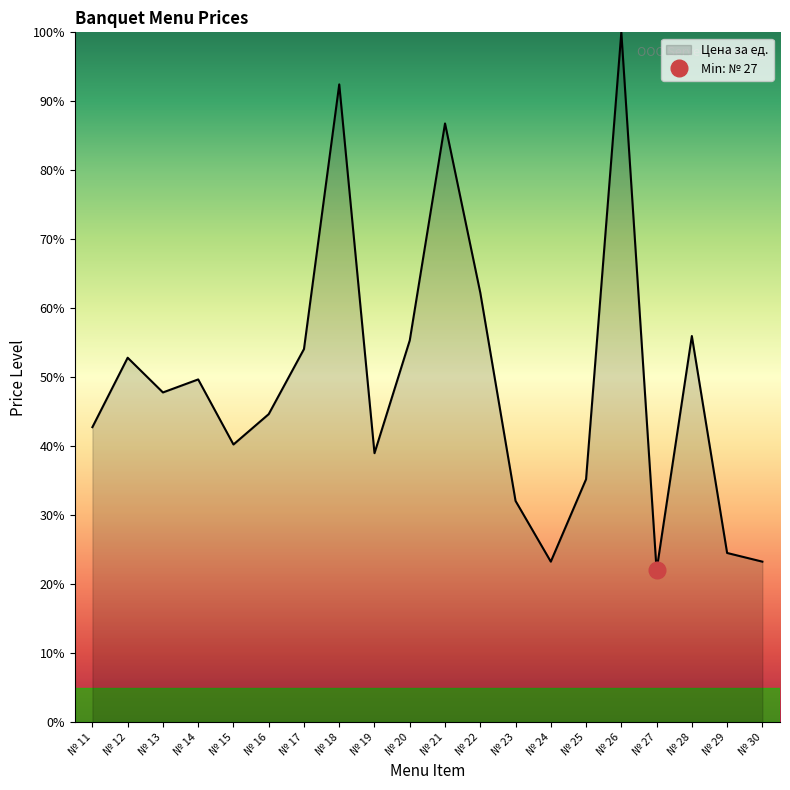

At which label does the data first exceed 47?

№ 12